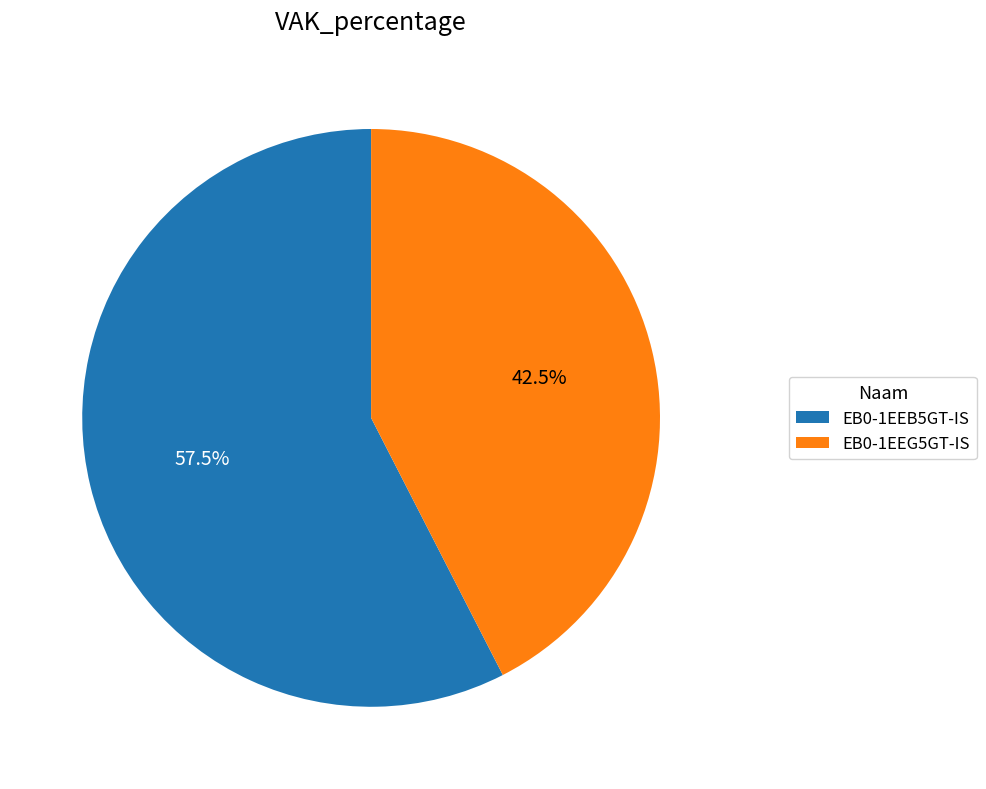

Count the number of slices in the pie.

2